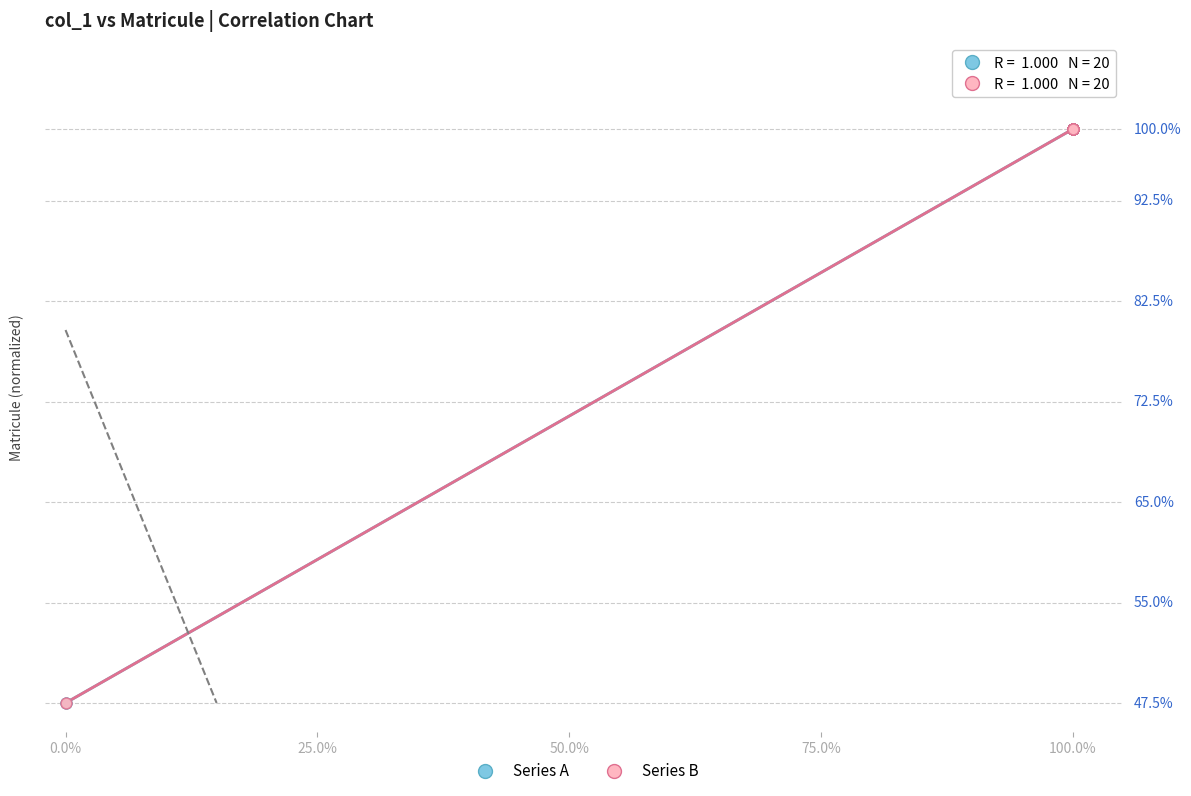

What are all the series names shown in the legend?

Series A, Series B